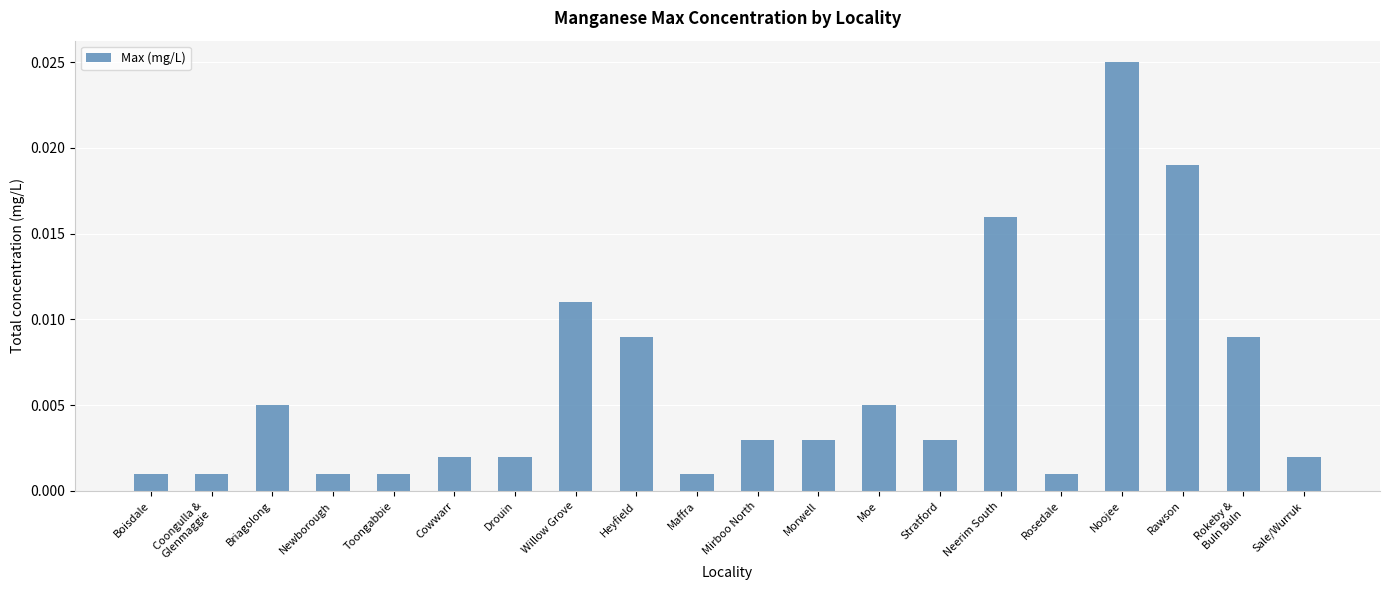

What position from the right is Noojee?

4